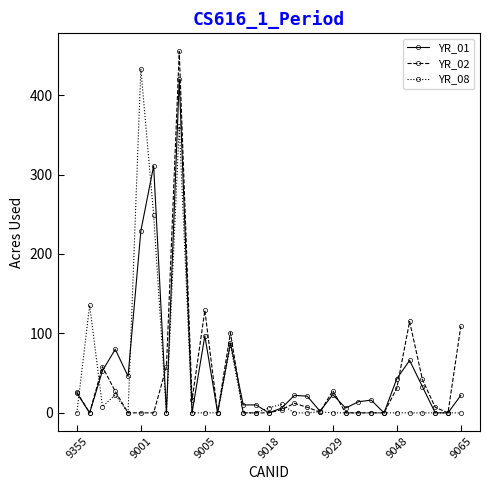

What is the highest value of the YR_08 series?

433.0